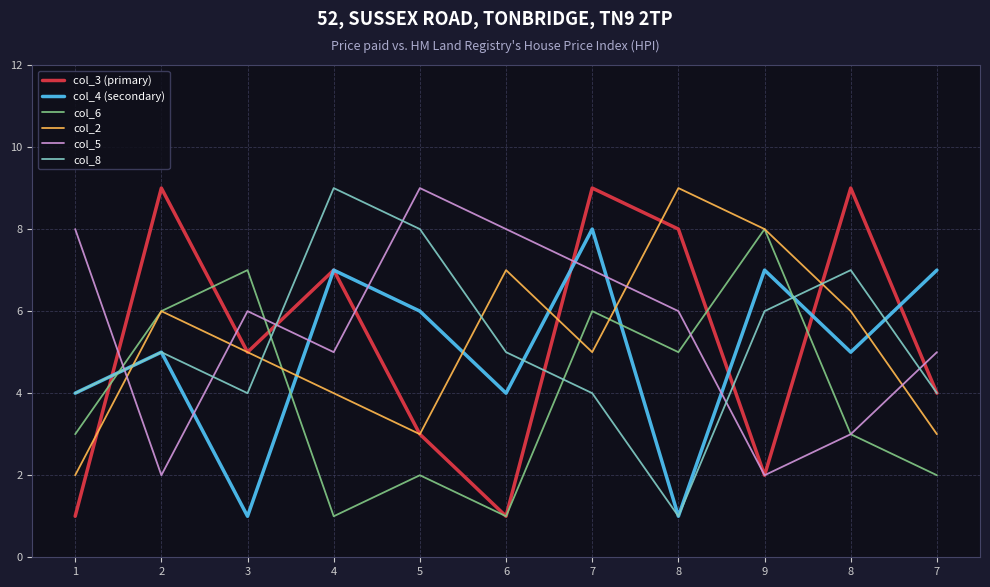

Reading right to left, transcribe all the data shown in this chart.

col_3 (primary): 7=4	8=9	9=2	8=8	7=9	6=1	5=3	4=7	3=5	2=9	1=1
col_4 (secondary): 7=7	8=5	9=7	8=1	7=8	6=4	5=6	4=7	3=1	2=5	1=4
col_6: 7=2	8=3	9=8	8=5	7=6	6=1	5=2	4=1	3=7	2=6	1=3
col_2: 7=3	8=6	9=8	8=9	7=5	6=7	5=3	4=4	3=5	2=6	1=2
col_5: 7=5	8=3	9=2	8=6	7=7	6=8	5=9	4=5	3=6	2=2	1=8
col_8: 7=4	8=7	9=6	8=1	7=4	6=5	5=8	4=9	3=4	2=5	1=4